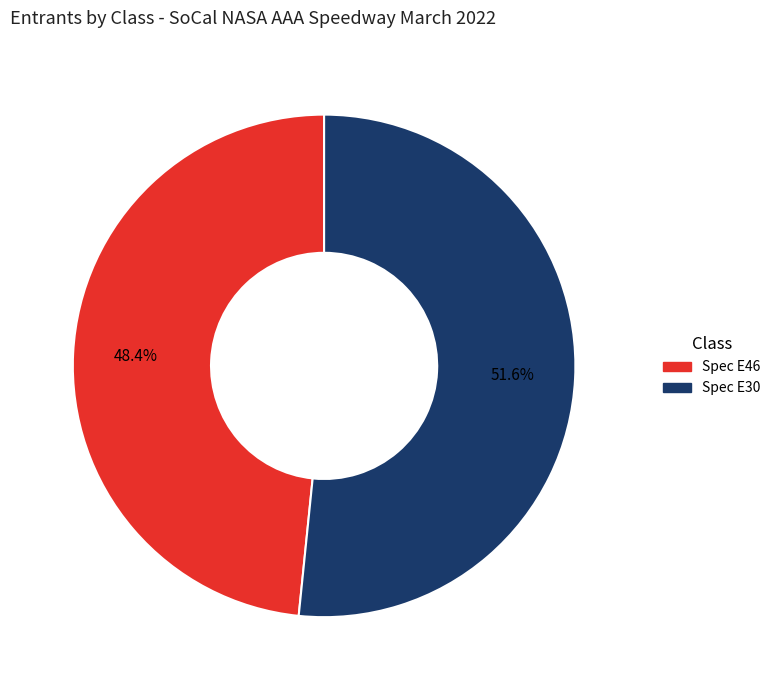

What percentage is the Spec E46 slice, to the nearest percent?

48%